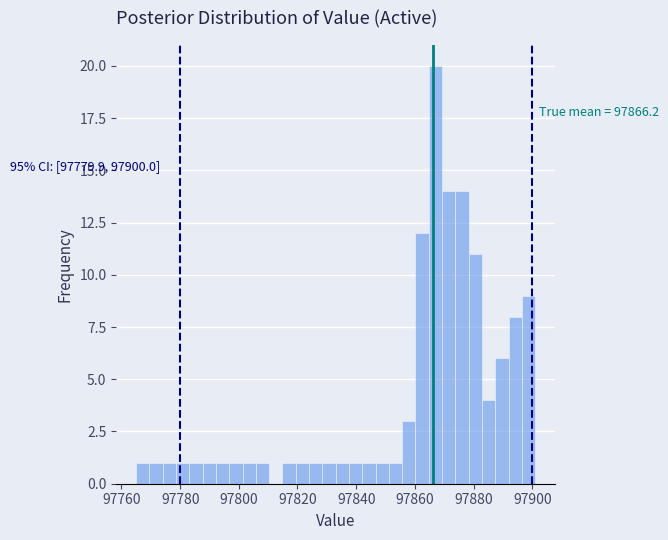

Read against the x-axis, roughly where is the centre of the tallest bar?

97868